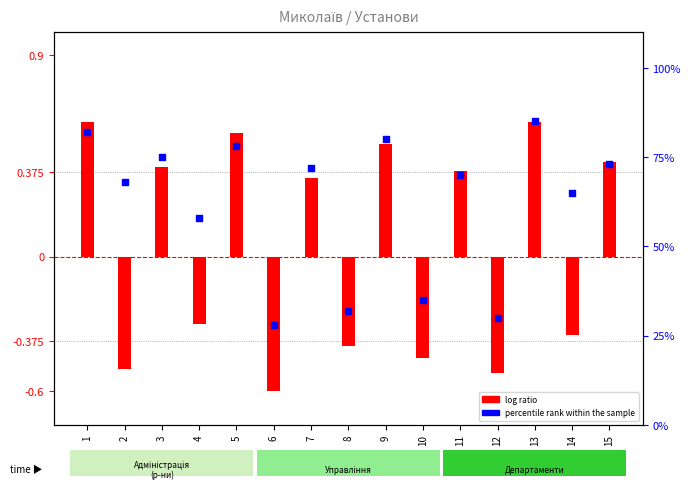

What is the change in value from 2 to 15?

+5